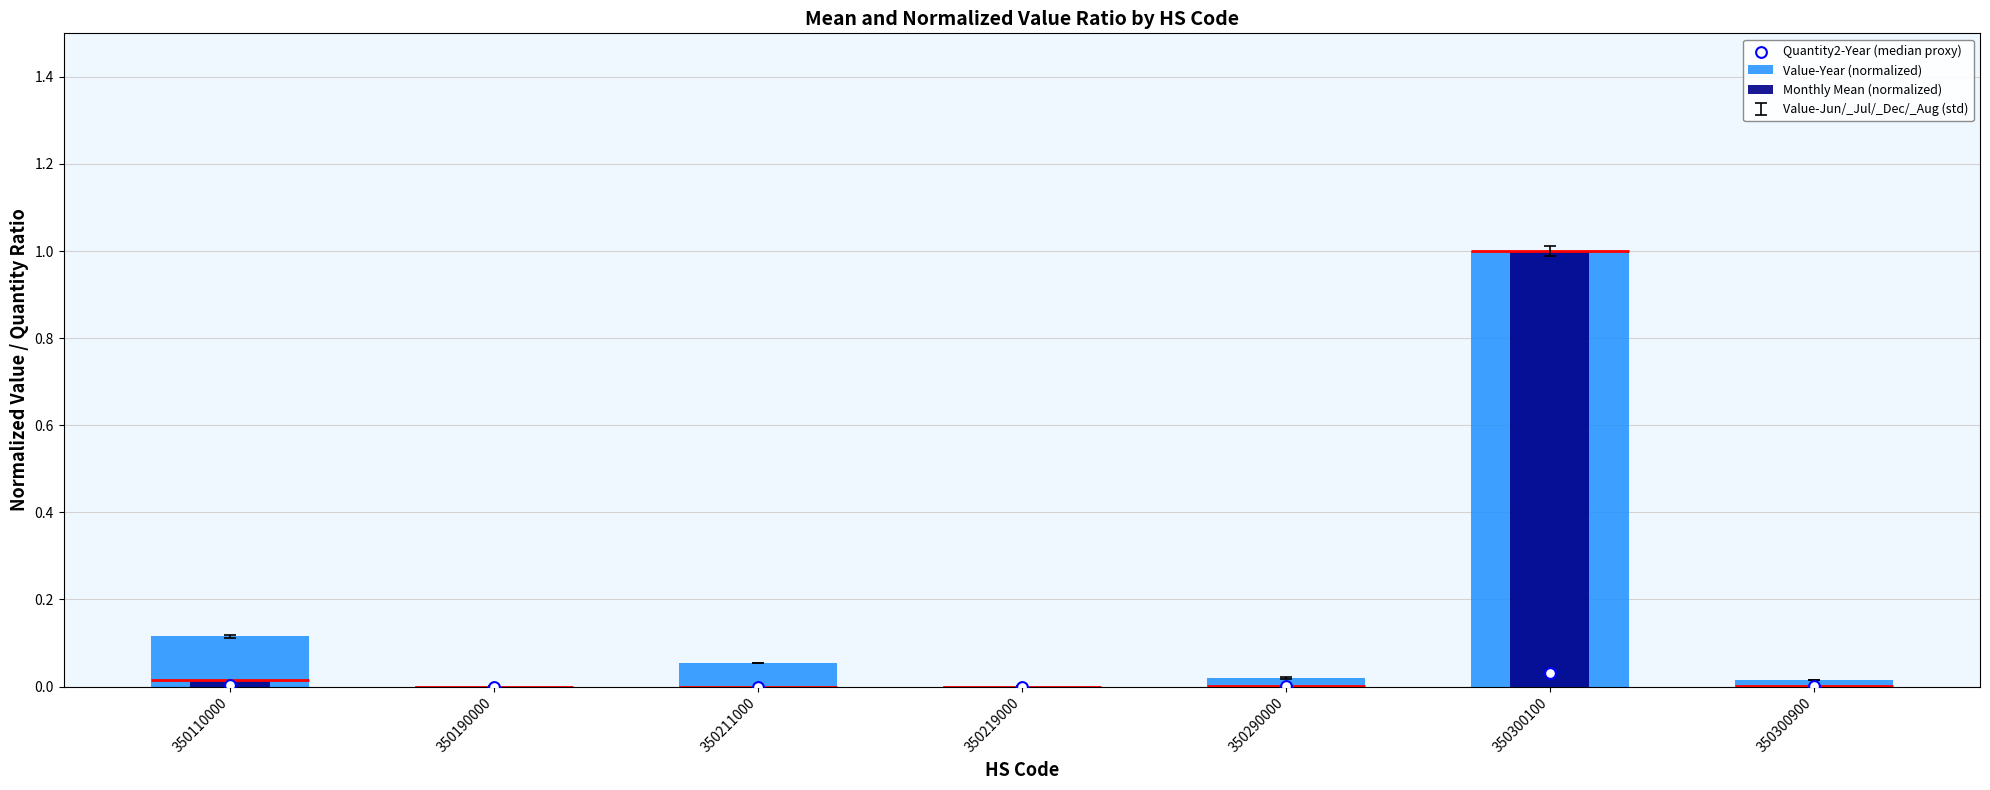

Which series reaches the minimum Y coordinate?

Monthly Mean (normalized)